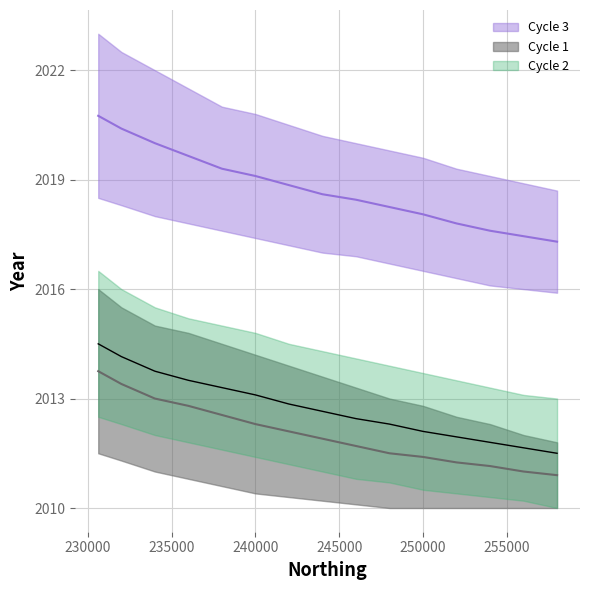

What is the spread (max minus min) of values at 255000?

6.8